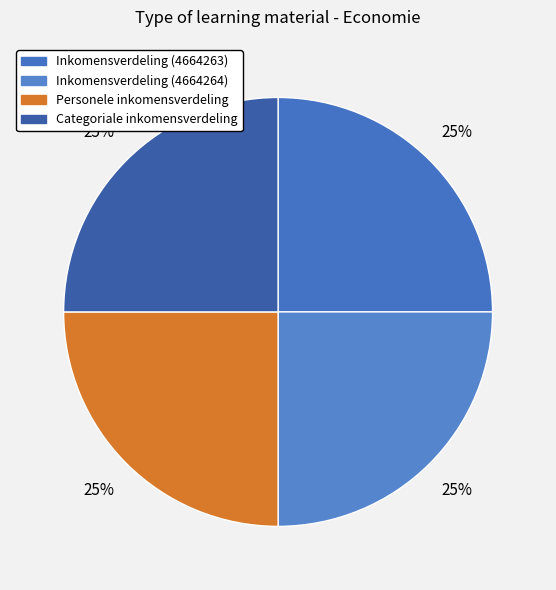

Which slice is the smallest?

Inkomensverdeling (4664263)